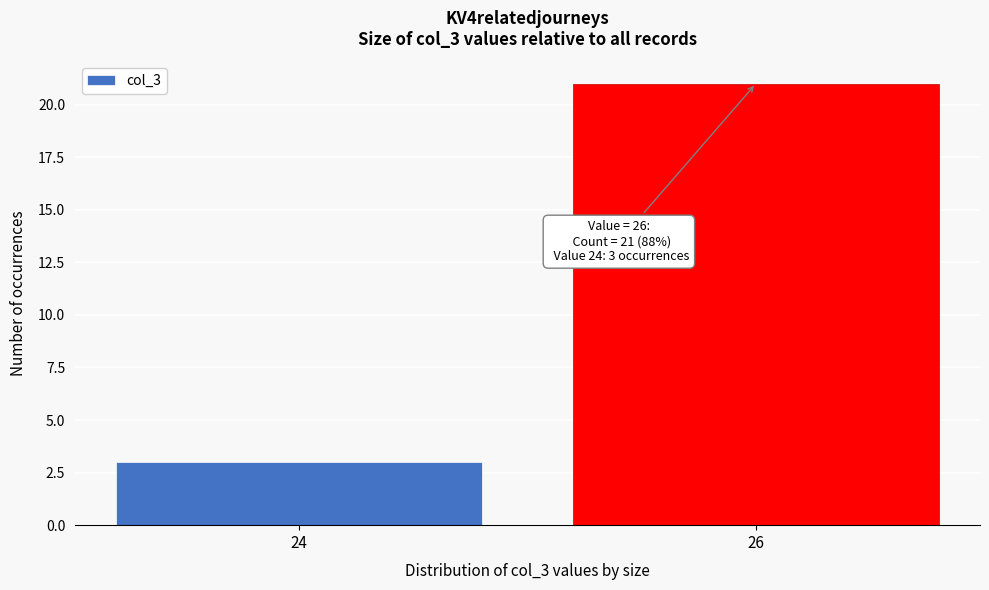

Reading left to right, list all the values displayed in this chart.

24=3	26=21